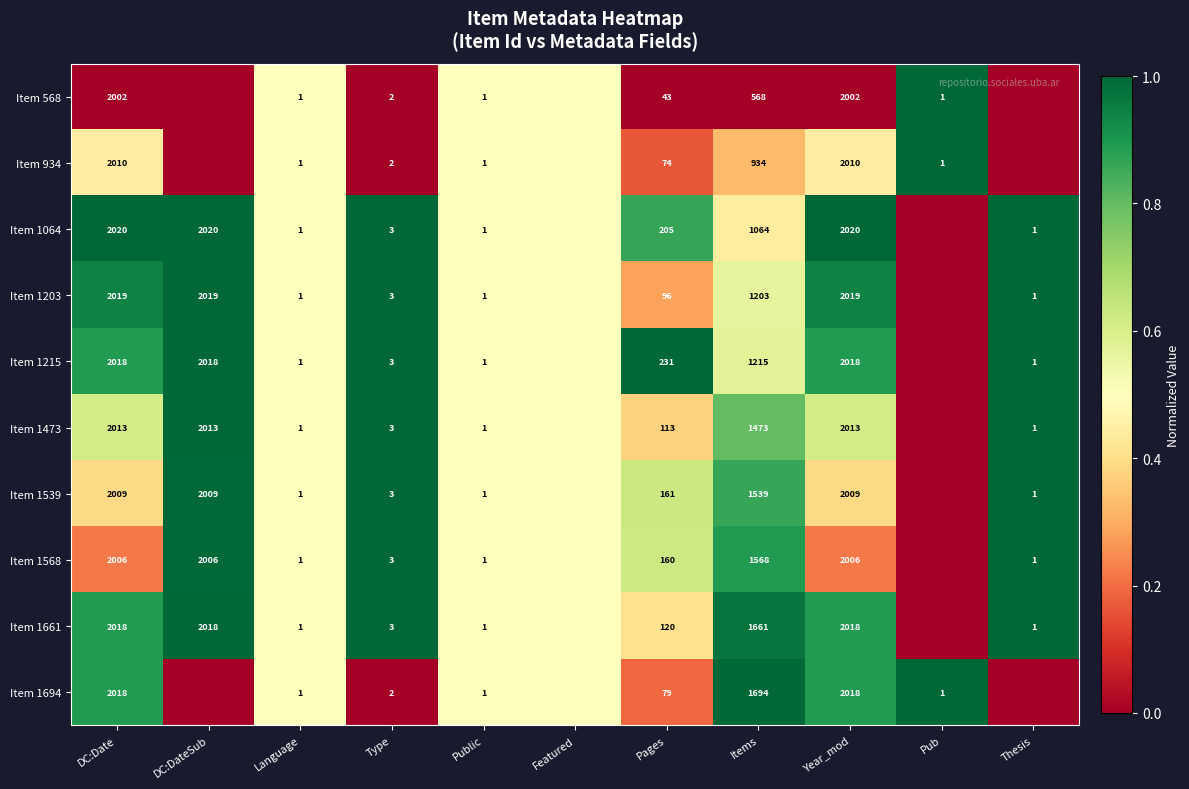

The value of Item 1215 at Items is 1215.0. True or false?

True